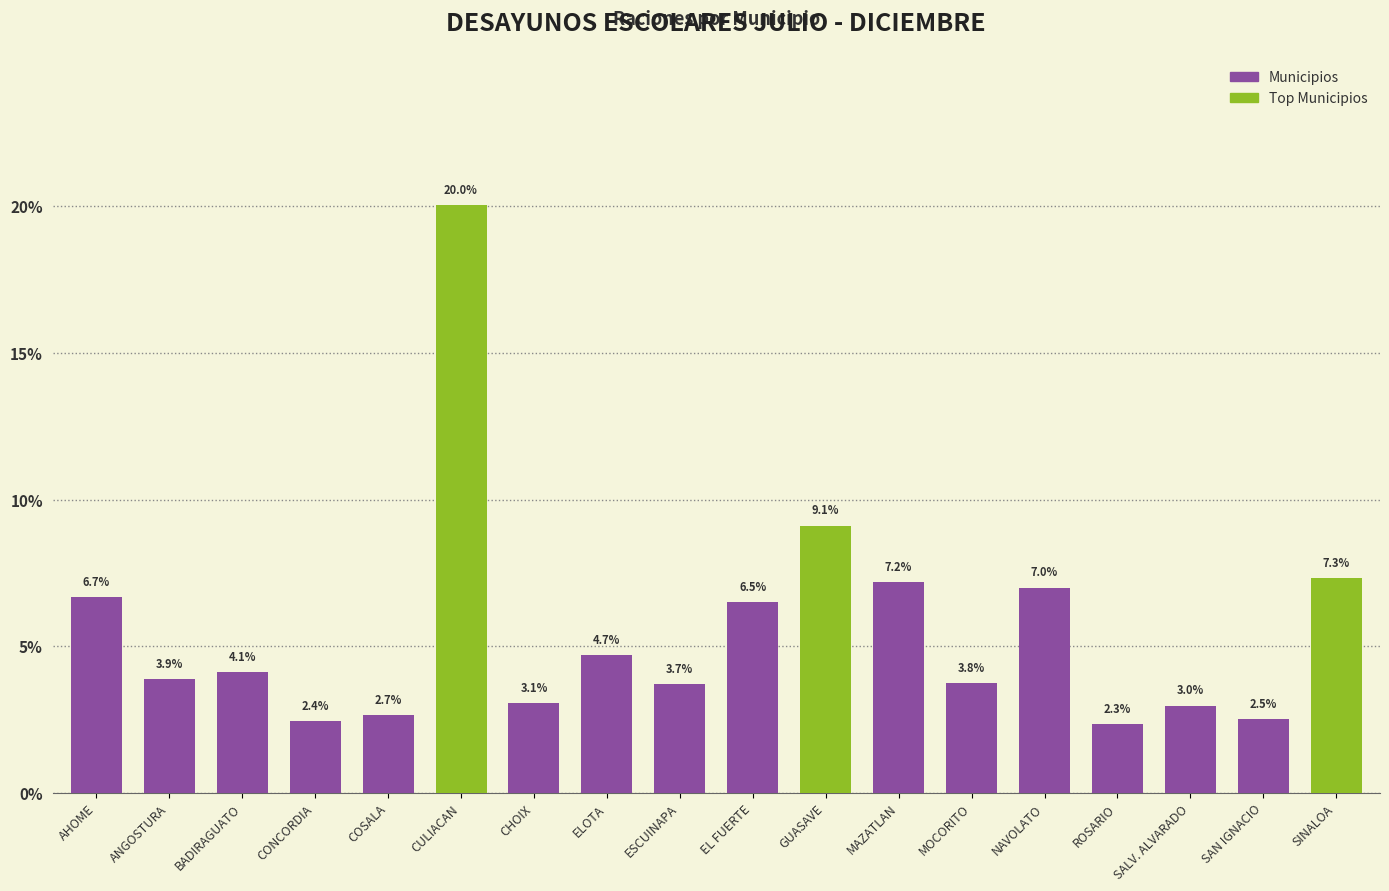

List the labels in order of value, smallest first.

ROSARIO, CONCORDIA, SAN IGNACIO, COSALA, SALV. ALVARADO, CHOIX, ESCUINAPA, MOCORITO, ANGOSTURA, BADIRAGUATO, ELOTA, EL FUERTE, AHOME, NAVOLATO, MAZATLAN, SINALOA, GUASAVE, CULIACAN